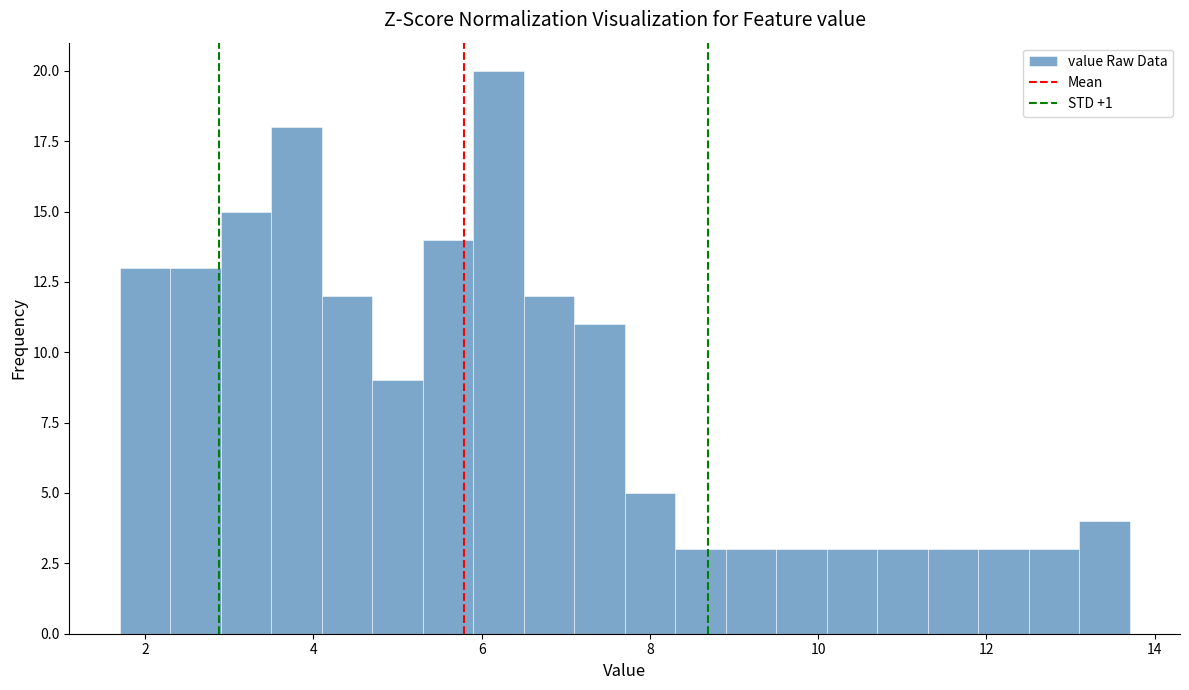

Around what value on the x-axis is the tallest bar? Give the approximate position of its centre, as read against the axis.

6.2